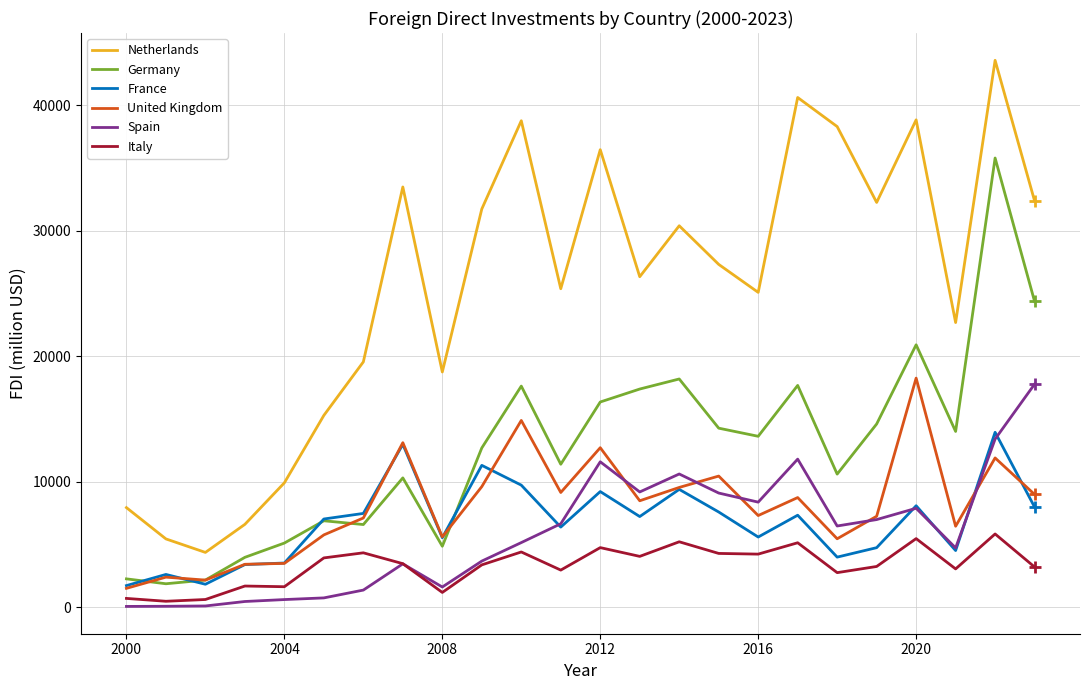

What is the highest value of the Netherlands series?

43574.5